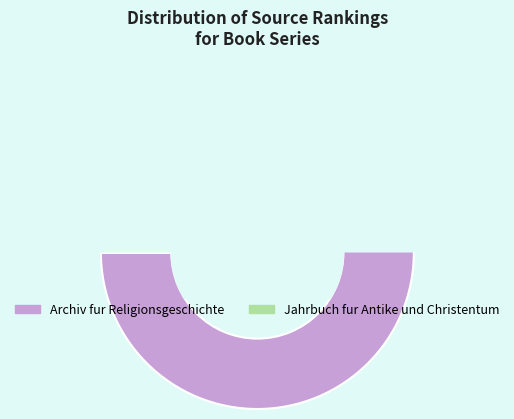

To the nearest percent, what is the difference between the largest and smallest slice percentages?

100%